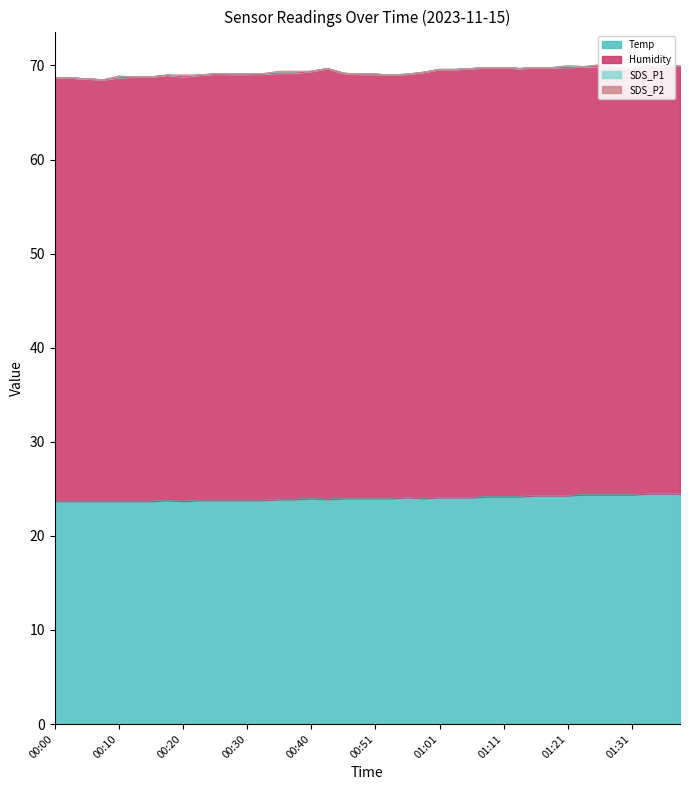

Reading left to right, transcribe all the data shown in this chart.

Temp: 00:00=23.7	00:03=23.7	00:05=23.7	00:08=23.7	00:10=23.7	00:13=23.7	00:15=23.7	00:18=23.8	00:20=23.7	00:23=23.8	00:25=23.8	00:28=23.8	00:30=23.8	00:33=23.8	00:35=23.9	00:38=23.9	00:40=24.0	00:43=23.9	00:45=24.0	00:48=24.0	00:51=24.0	00:53=24.0	00:56=24.1	00:58=24.0	01:01=24.1	01:03=24.1	01:06=24.1	01:08=24.2	01:11=24.2	01:13=24.2	01:16=24.3	01:18=24.3	01:21=24.3	01:23=24.4	01:26=24.4	01:28=24.4	01:31=24.4	01:34=24.5	01:36=24.5	01:39=24.5
Humidity: 00:00=45.0	00:03=45.0	00:05=44.9	00:08=44.8	00:10=45.0	00:13=45.1	00:15=45.1	00:18=45.2	00:20=45.1	00:23=45.2	00:25=45.3	00:28=45.3	00:30=45.3	00:33=45.3	00:35=45.3	00:38=45.3	00:40=45.4	00:43=45.8	00:45=45.2	00:48=45.1	00:51=45.1	00:53=45.0	00:56=45.0	00:58=45.3	01:01=45.5	01:03=45.5	01:06=45.6	01:08=45.6	01:11=45.6	01:13=45.5	01:16=45.5	01:18=45.5	01:21=45.5	01:23=45.5	01:26=45.5	01:28=45.4	01:31=45.4	01:34=45.5	01:36=45.5	01:39=45.5
SDS_P1: 00:00=0.0	00:03=0.0	00:05=0.0	00:08=0.0	00:10=0.1	00:13=0.0	00:15=0.0	00:18=0.0	00:20=0.1	00:23=0.0	00:25=0.0	00:28=0.0	00:30=0.0	00:33=0.0	00:35=0.1	00:38=0.1	00:40=0.0	00:43=0.0	00:45=0.0	00:48=0.0	00:51=0.0	00:53=0.0	00:56=0.0	00:58=0.0	01:01=0.0	01:03=0.0	01:06=0.0	01:08=0.0	01:11=0.0	01:13=0.0	01:16=0.0	01:18=0.0	01:21=0.1	01:23=0.0	01:26=0.1	01:28=0.0	01:31=0.0	01:34=0.0	01:36=0.0	01:39=0.0
SDS_P2: 00:00=0.0	00:03=0.0	00:05=0.0	00:08=0.0	00:10=0.1	00:13=0.0	00:15=0.0	00:18=0.0	00:20=0.1	00:23=0.0	00:25=0.0	00:28=0.0	00:30=0.0	00:33=0.0	00:35=0.1	00:38=0.1	00:40=0.0	00:43=0.0	00:45=0.0	00:48=0.0	00:51=0.0	00:53=0.0	00:56=0.0	00:58=0.0	01:01=0.0	01:03=0.0	01:06=0.0	01:08=0.0	01:11=0.0	01:13=0.0	01:16=0.0	01:18=0.0	01:21=0.1	01:23=0.0	01:26=0.1	01:28=0.0	01:31=0.0	01:34=0.0	01:36=0.0	01:39=0.0